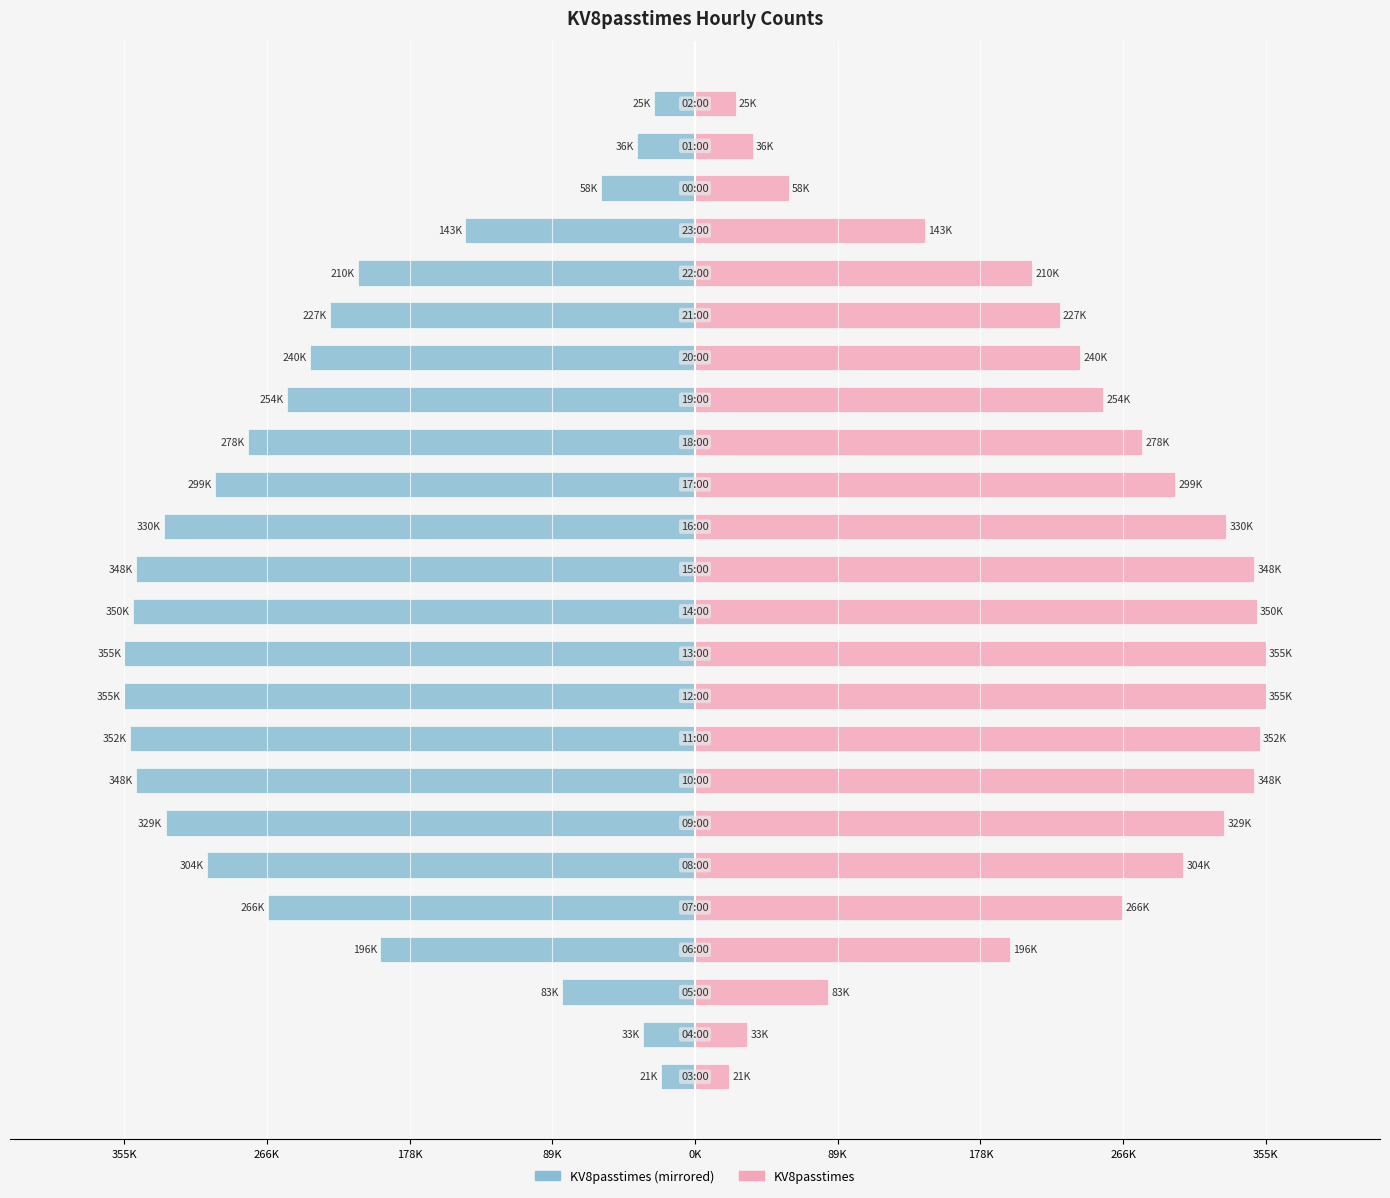

What is the average value of the KV8passtimes series?

226652